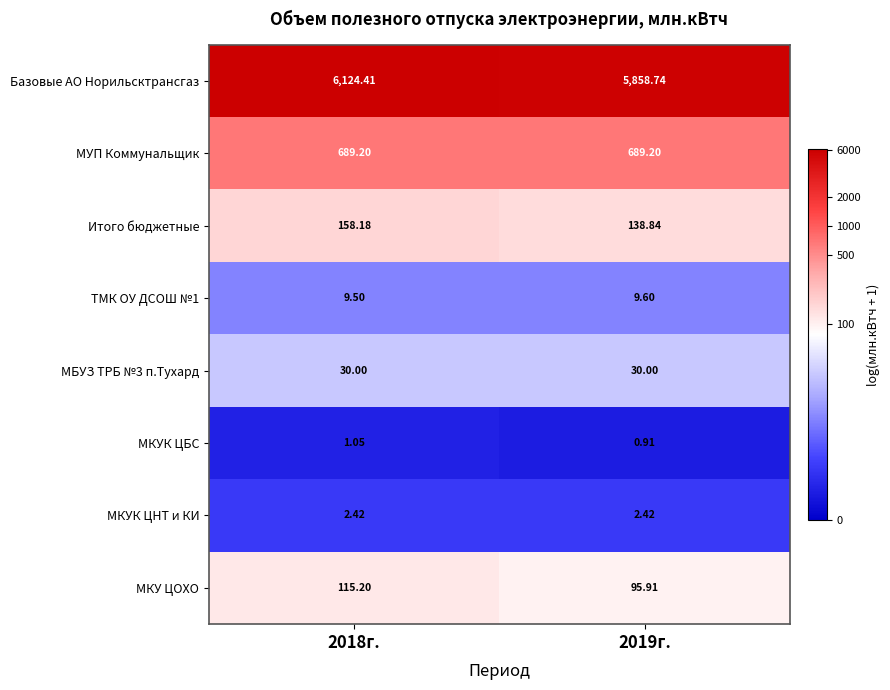

Which series has the largest range (max minus min)?

Базовые АО Норильсктрансгаз